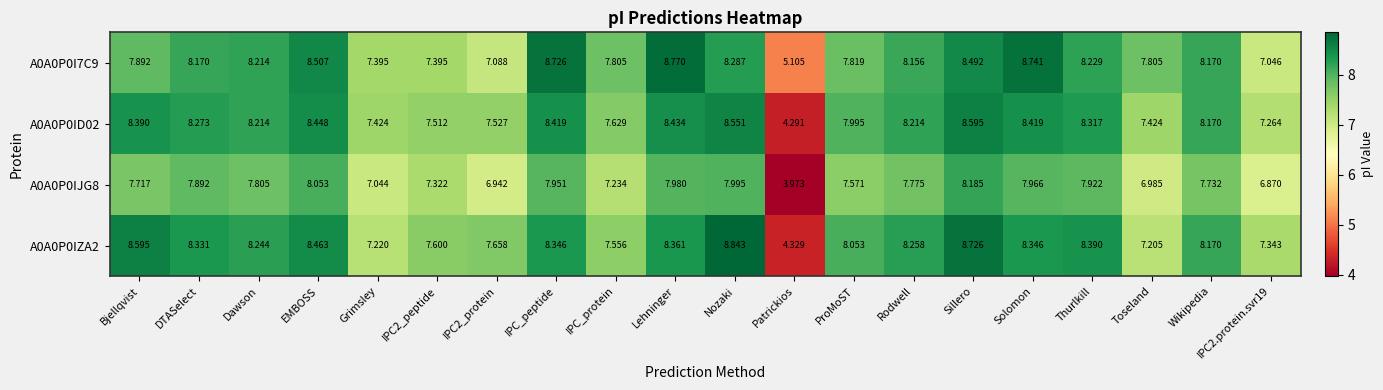

At which label does A0A0P0IJG8 first exceed 7?

Bjellqvist